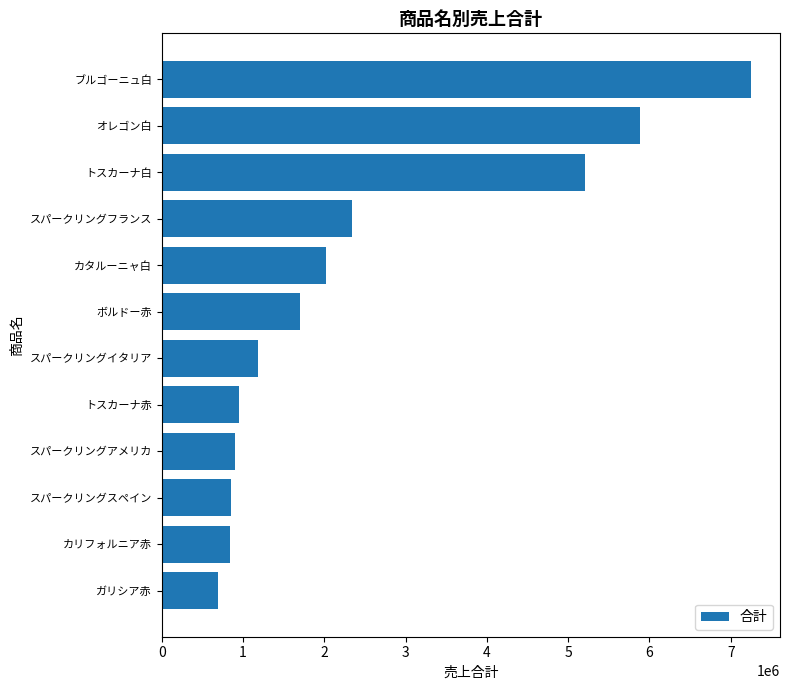

What is the change in value from スパークリングフランス to トスカーナ赤?

-1384944